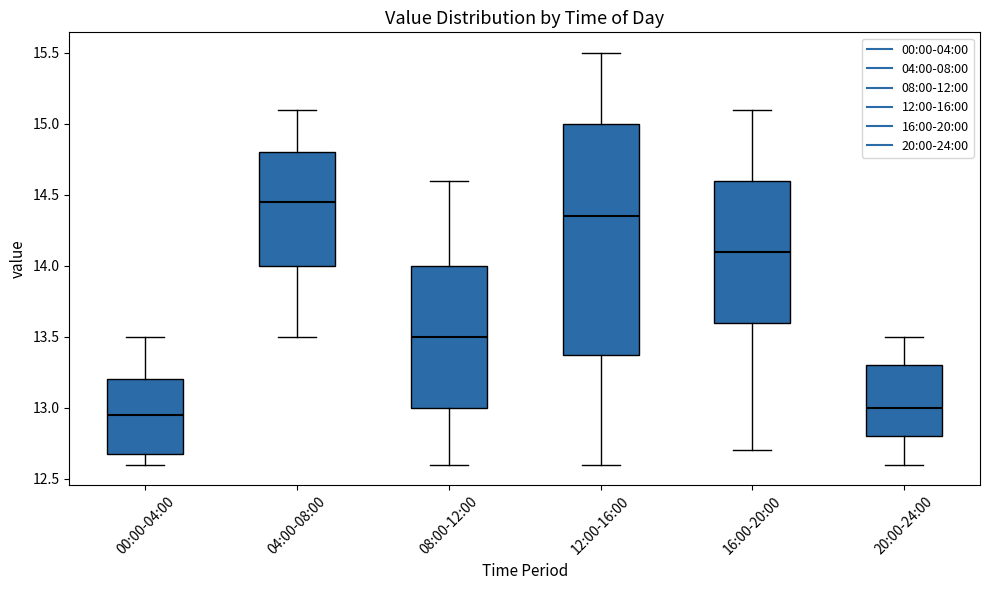

Comparing the boxes themselves (not the whiskers), which one is the tallest?

12:00-16:00